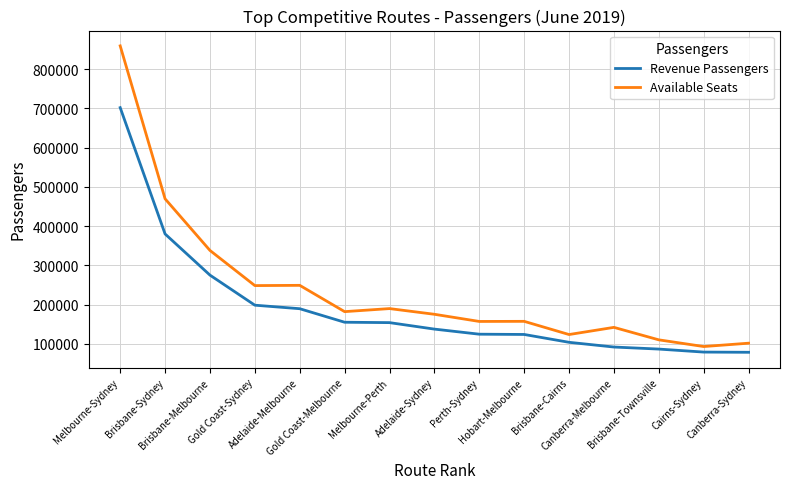

What are all the series names shown in the legend?

Revenue Passengers, Available Seats